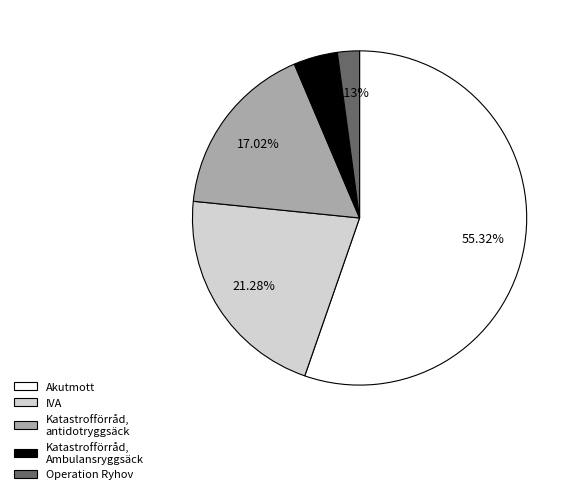

To the nearest percent, what is the combined percentage of Akutmott and Operation Ryhov?

57%